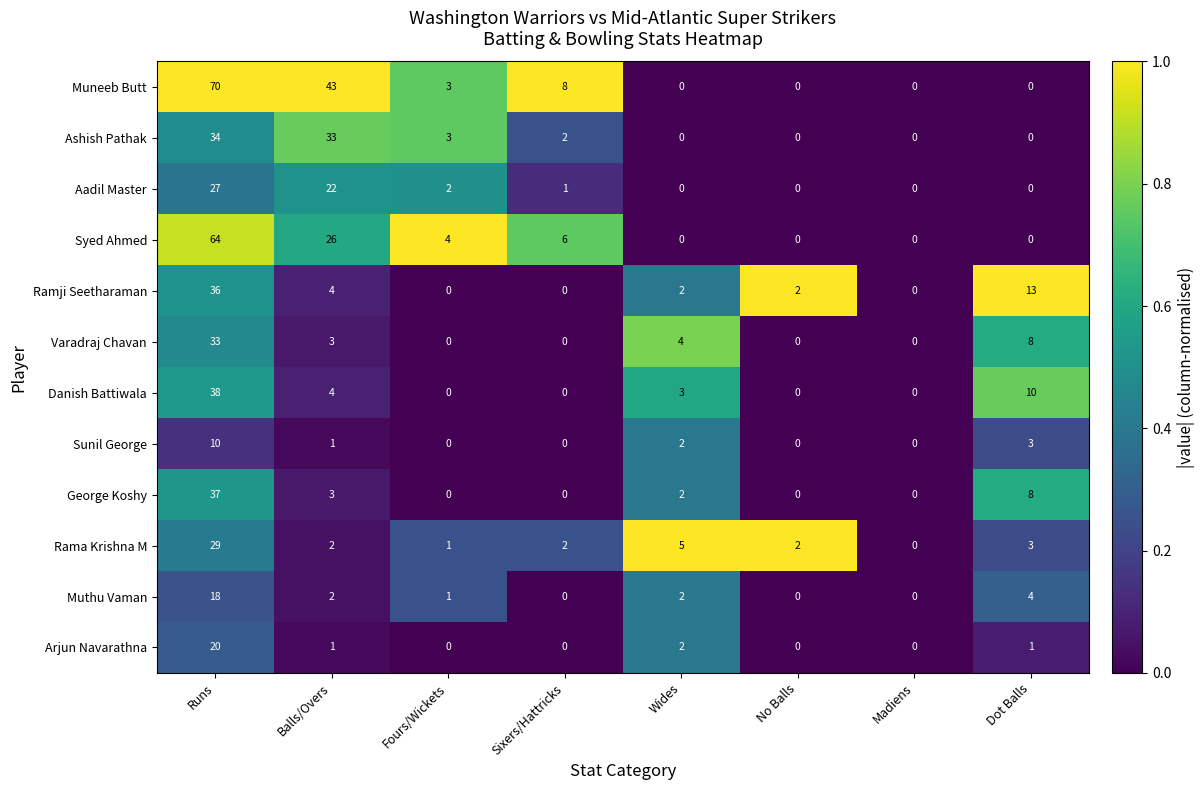

What is the total value across all series at Runs?

416